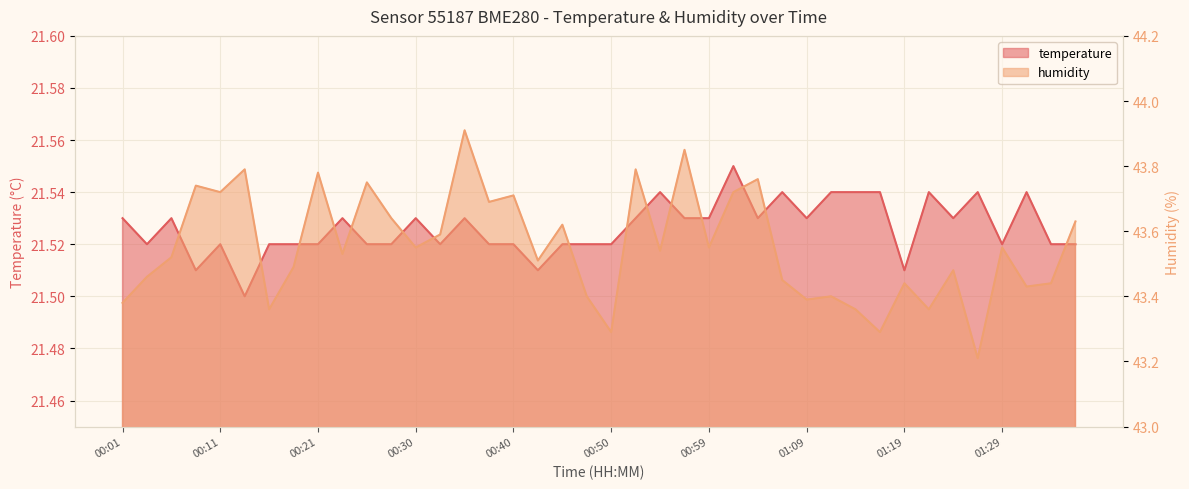

Reading left to right, list all the values displayed in this chart.

temperature: 21.5	21.5	21.5	21.5	21.5	21.5	21.5	21.5	21.5	21.5	21.5	21.5	21.5	21.5	21.5	21.5	21.5	21.5	21.5	21.5	21.5	21.5	21.5	21.5	21.5	21.6	21.5	21.5	21.5	21.5	21.5	21.5	21.5	21.5	21.5	21.5	21.5	21.5	21.5	21.5
humidity: 43.4	43.5	43.5	43.7	43.7	43.8	43.4	43.5	43.8	43.5	43.8	43.6	43.5	43.6	43.9	43.7	43.7	43.5	43.6	43.4	43.3	43.8	43.5	43.9	43.5	43.7	43.8	43.5	43.4	43.4	43.4	43.3	43.4	43.4	43.5	43.2	43.5	43.4	43.4	43.6